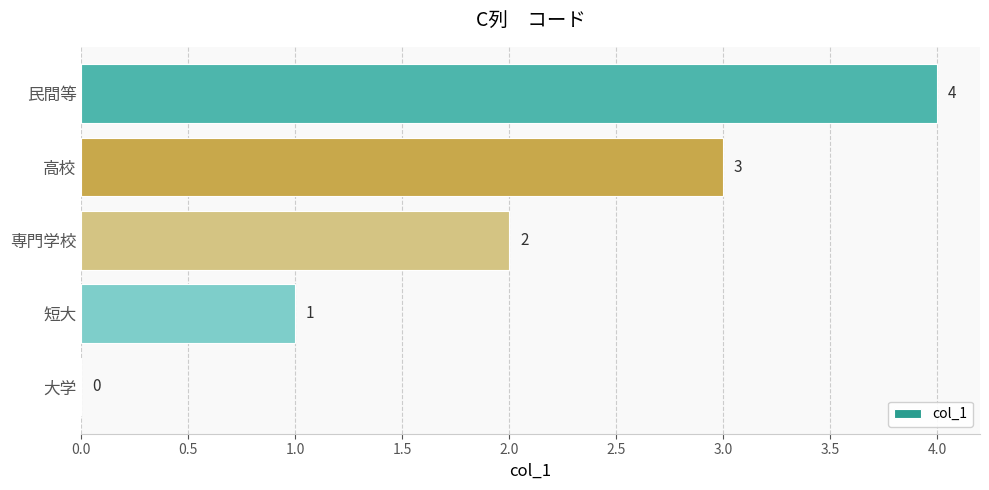

Which has a higher value, 短大 or 専門学校?

専門学校